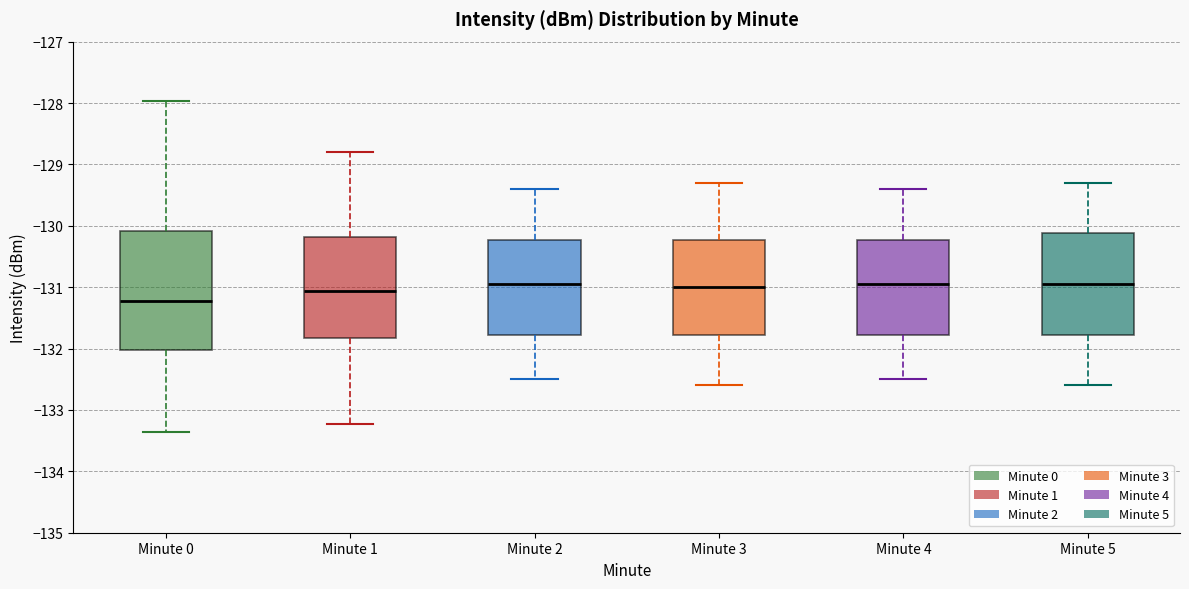

Reading left to right, transcribe this box plot: for each box, give where its median line is, the range the box spans, and where its two whiskers end, as read against the y-axis. The values are not printed on the chart, so give them approximately, as read against the axis.

Minute 0: median -131.2, box -132.0 to -130.1, whiskers -133.4 to -128.0
Minute 1: median -131.1, box -131.8 to -130.2, whiskers -133.2 to -128.8
Minute 2: median -130.9, box -131.8 to -130.2, whiskers -132.5 to -129.4
Minute 3: median -131.0, box -131.8 to -130.2, whiskers -132.6 to -129.3
Minute 4: median -130.9, box -131.8 to -130.2, whiskers -132.5 to -129.4
Minute 5: median -130.9, box -131.8 to -130.1, whiskers -132.6 to -129.3